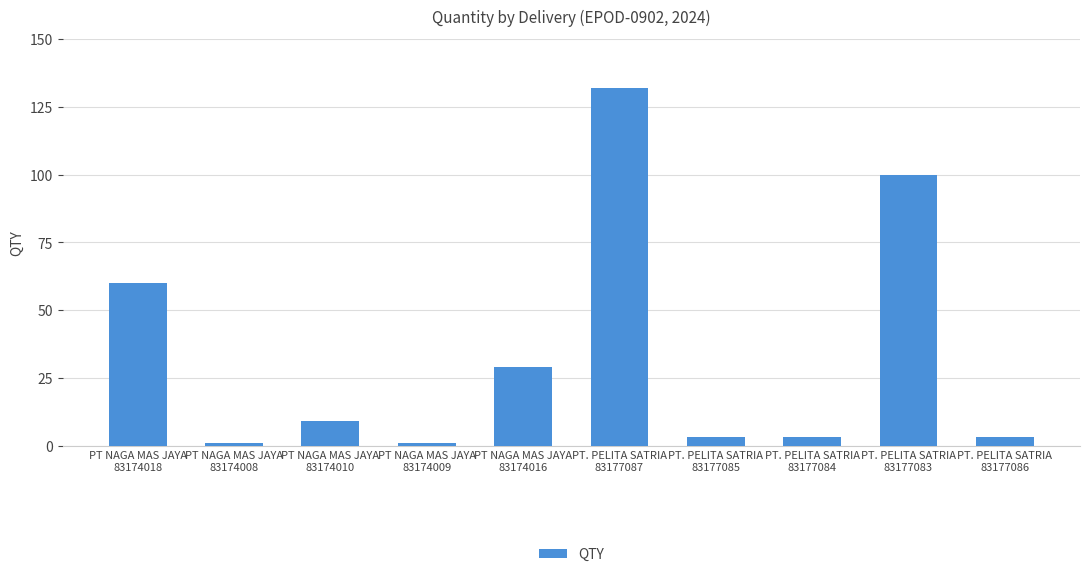

Count the number of categories in the chart.

10